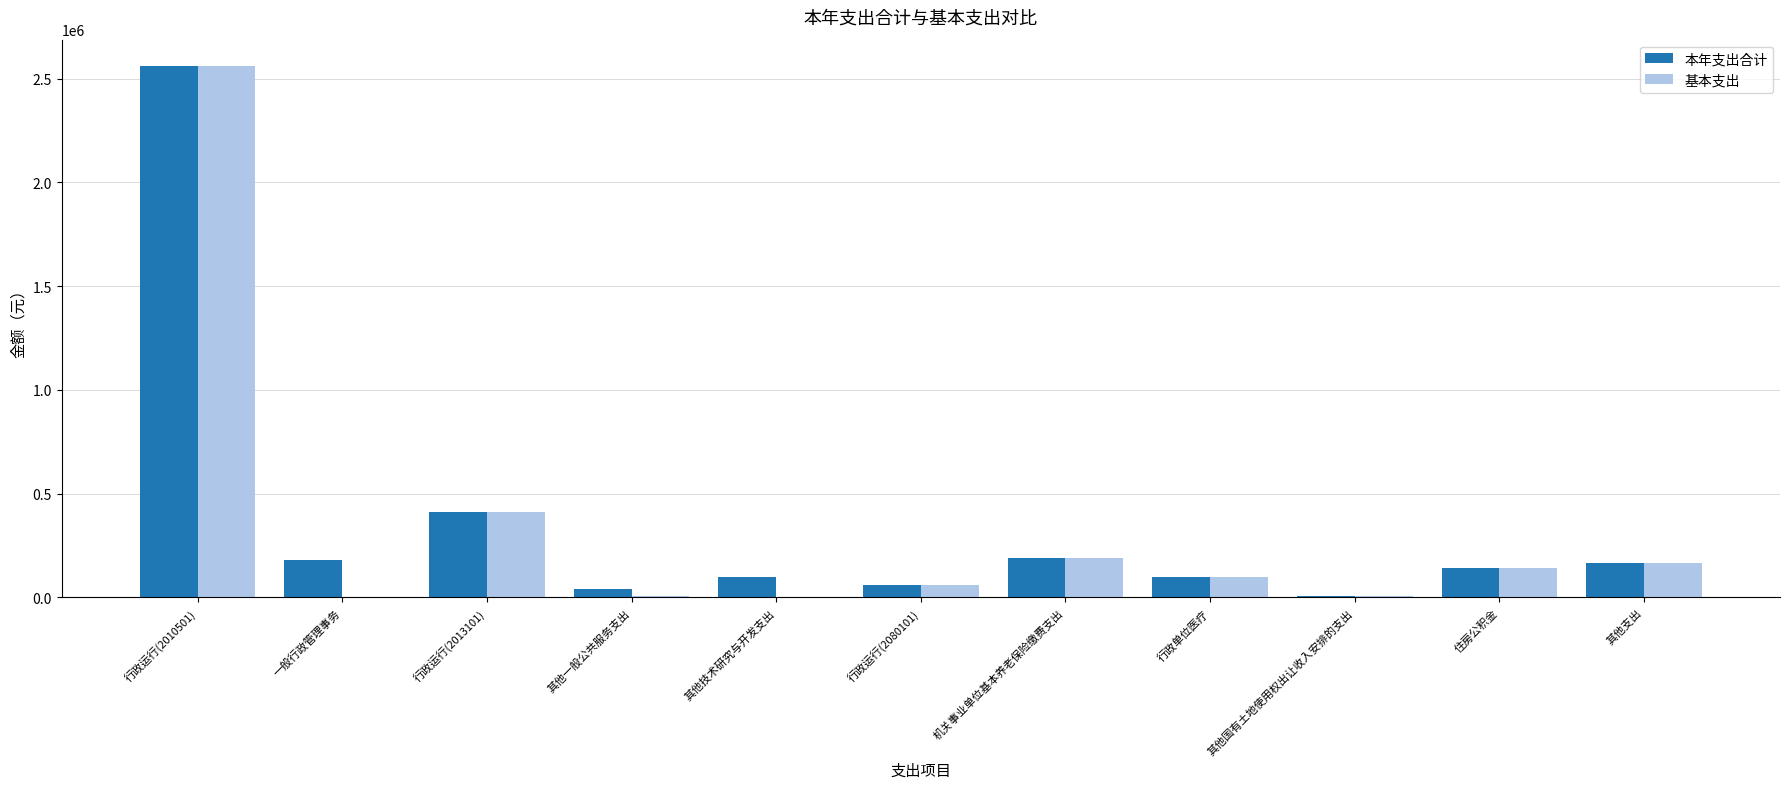

The value of 基本支出 at 住房公积金 is 144202.0. True or false?

True